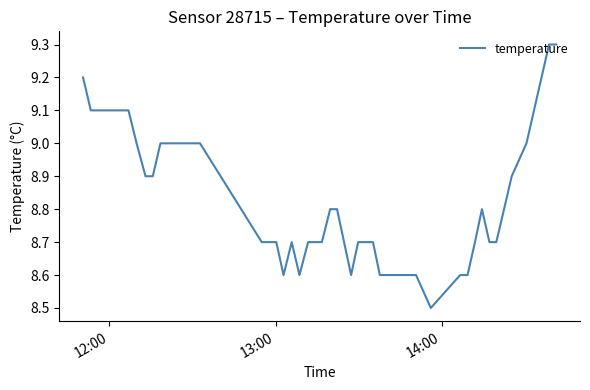

What is the greatest value displayed?

9.3